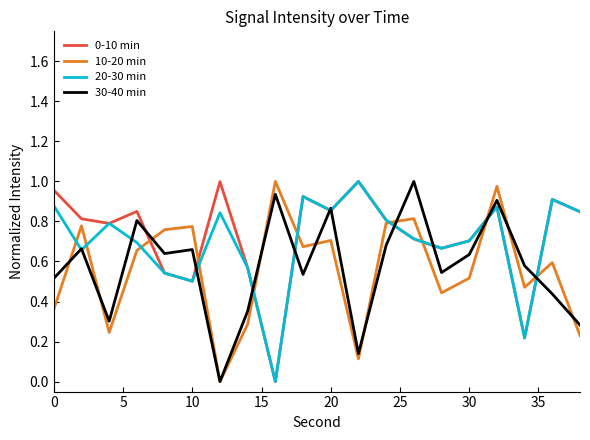

Reading left to right, list all the values displayed in this chart.

0-10 min: 1.0	0.8	0.8	0.9	0.5	0.5	1.0	0.6	0.0	0.9	0.9	1.0	0.8	0.7	0.7	0.7	0.9	0.2	0.9	0.8
10-20 min: 0.4	0.8	0.2	0.7	0.8	0.8	0.0	0.3	1.0	0.7	0.7	0.1	0.8	0.8	0.4	0.5	1.0	0.5	0.6	0.2
20-30 min: 0.9	0.7	0.8	0.7	0.5	0.5	0.8	0.6	0.0	0.9	0.9	1.0	0.8	0.7	0.7	0.7	0.9	0.2	0.9	0.8
30-40 min: 0.5	0.7	0.3	0.8	0.6	0.7	0.0	0.4	0.9	0.5	0.9	0.1	0.7	1.0	0.5	0.6	0.9	0.6	0.4	0.3